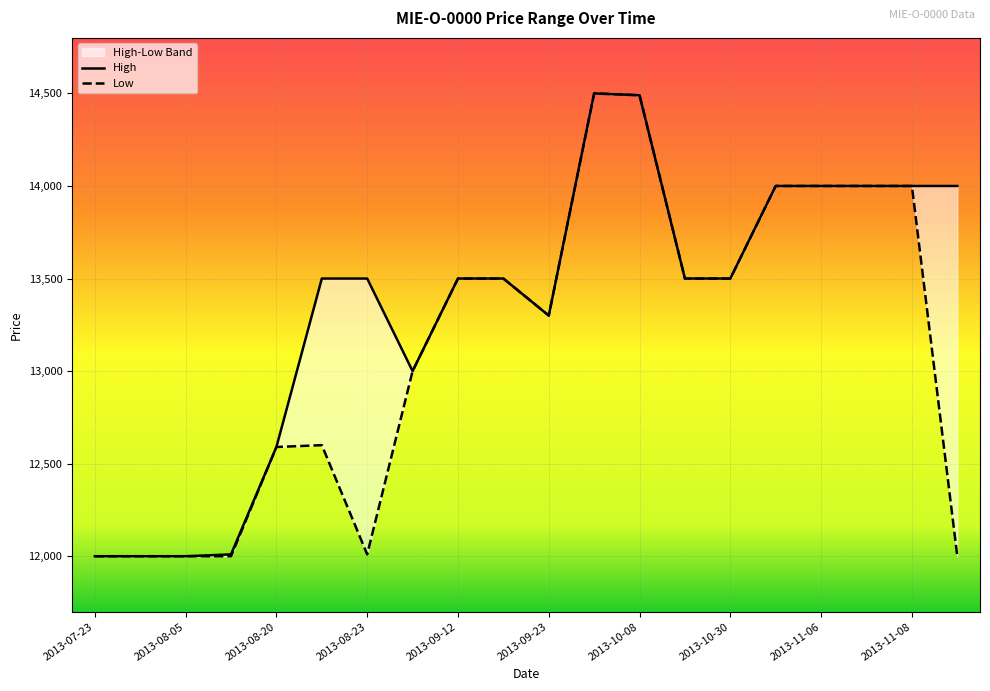

What is the average value of the High series?

13344